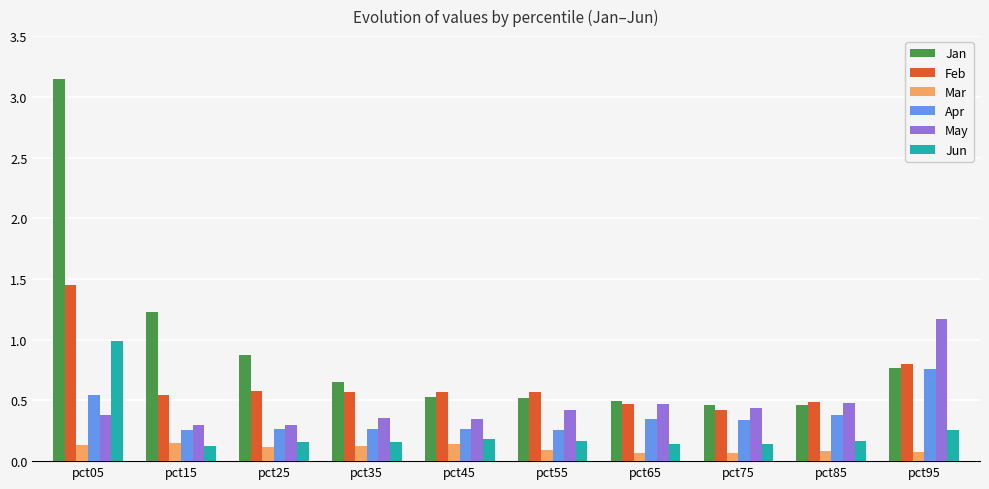

What is the sum of all May values?

4.7